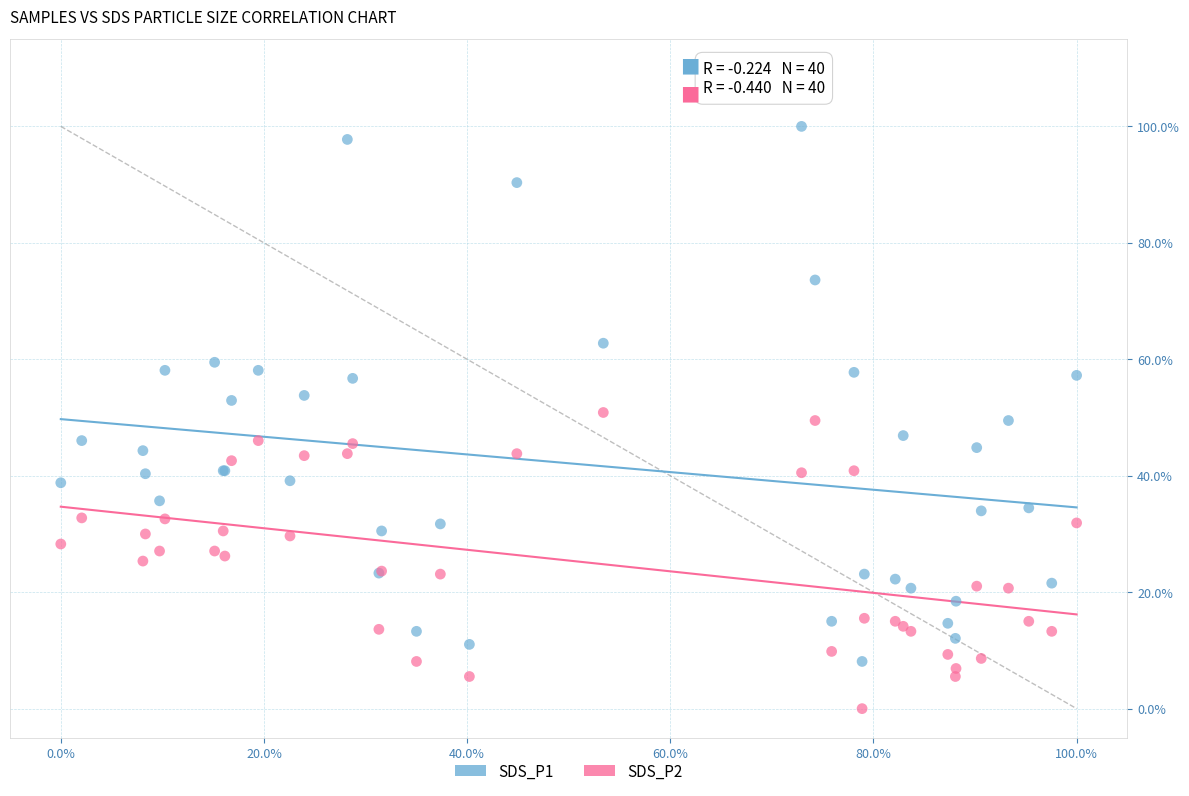

Which series has the widest spread of Y values?

SDS_P1